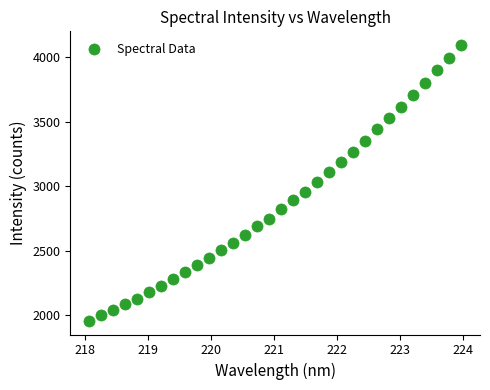

What is the range of X values (max minus min)?

5.9